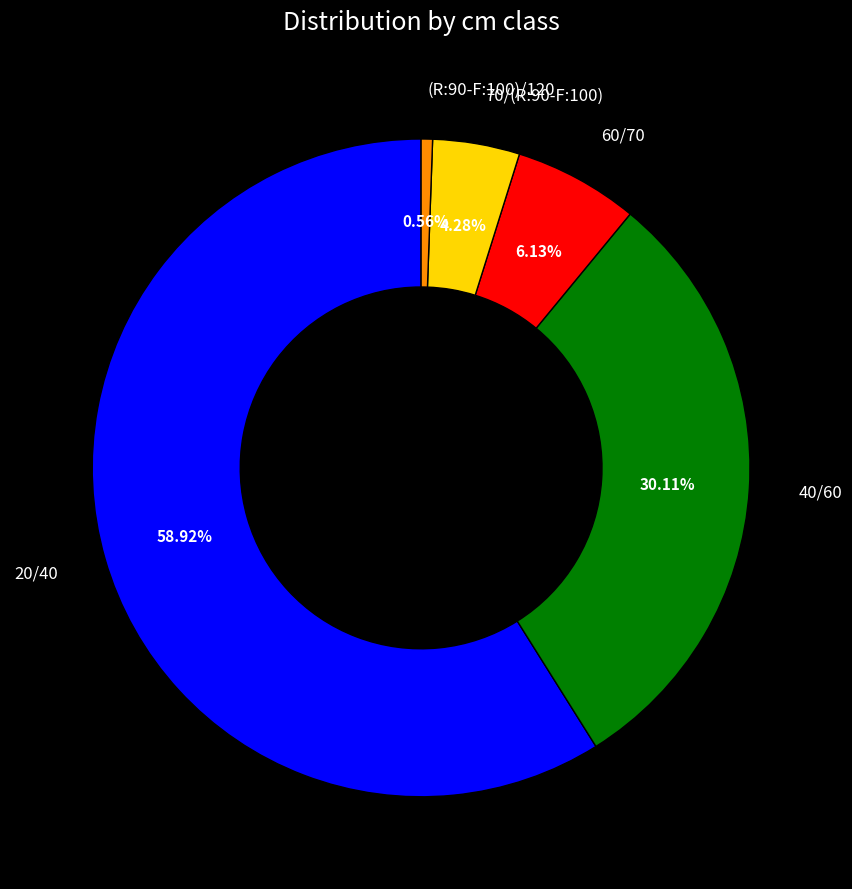

Is there a majority slice in this chart?

Yes